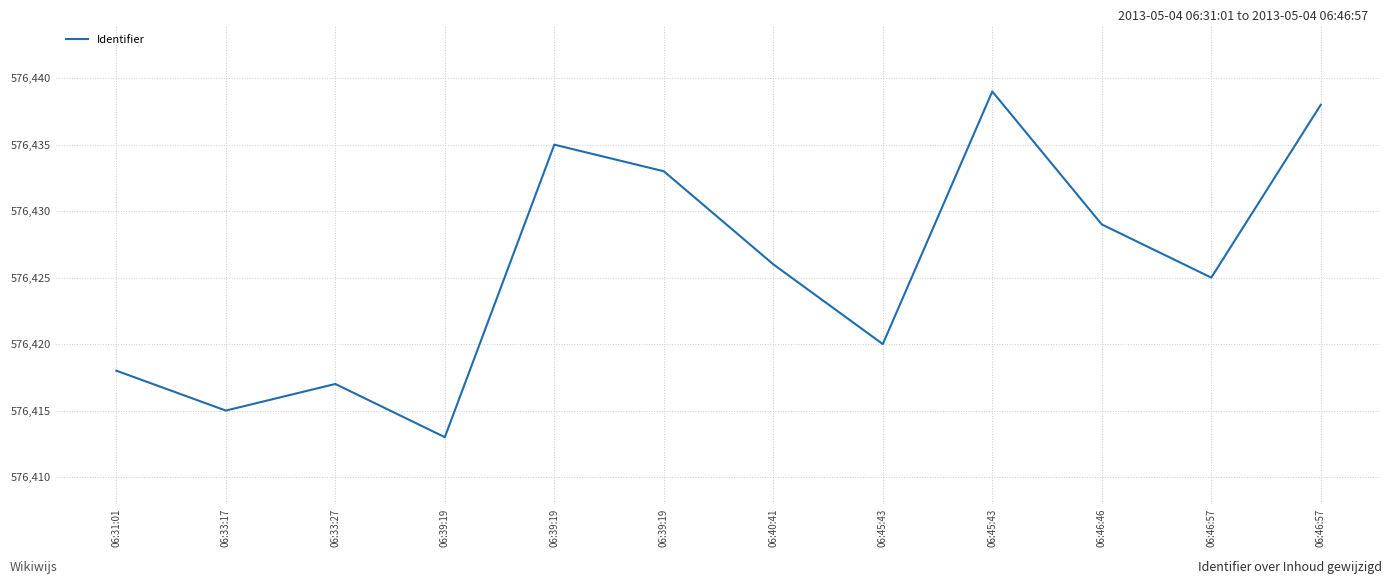

How many interior local peaks (higher than both neighbors) does the data have?

3